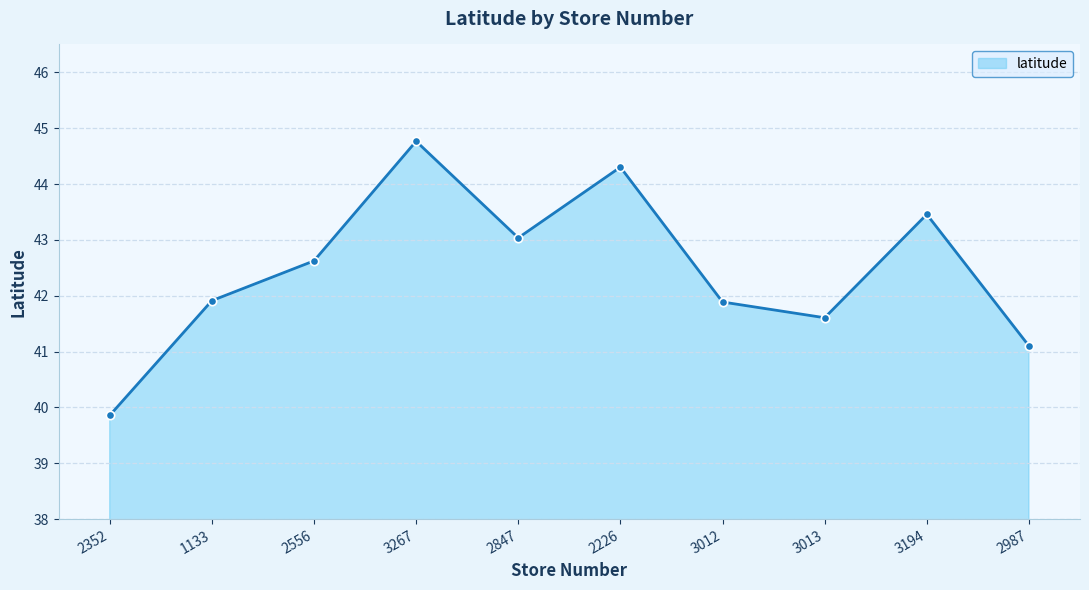

At which category does the data reach its first local peak?

3267